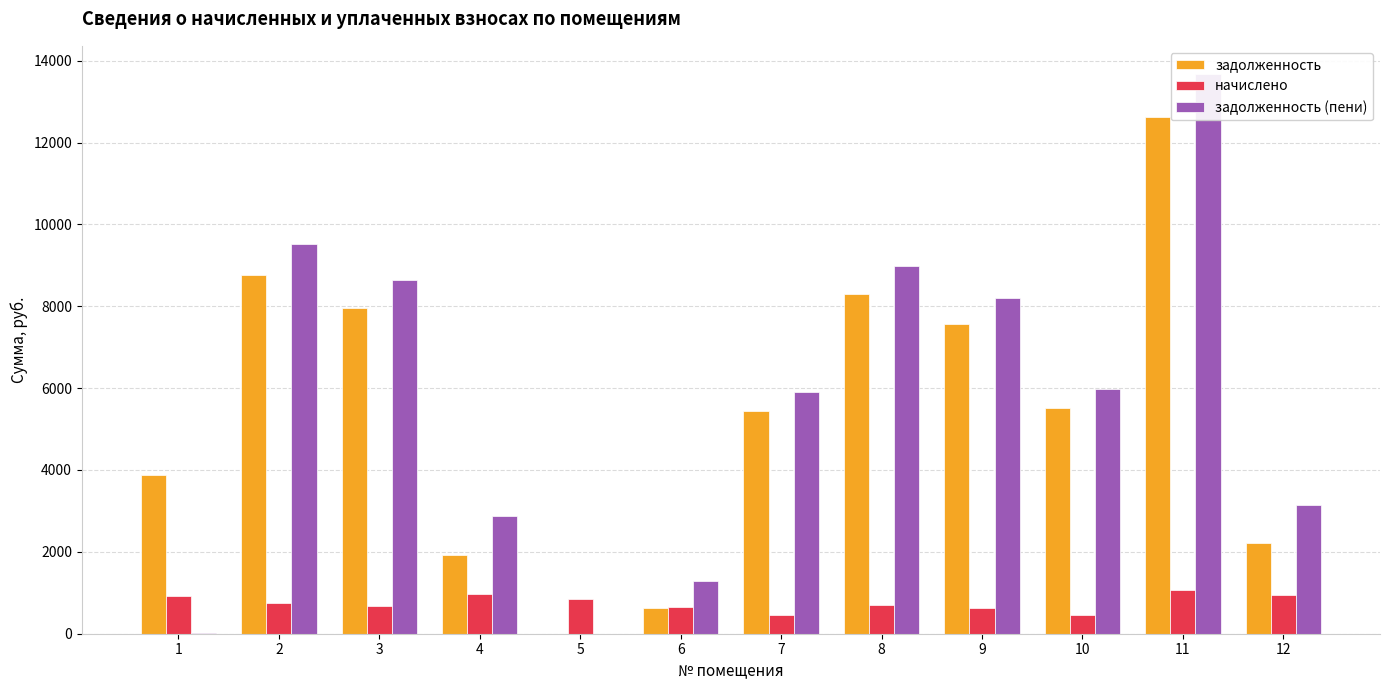

At how many categories does at least one series exceed 13491?

1